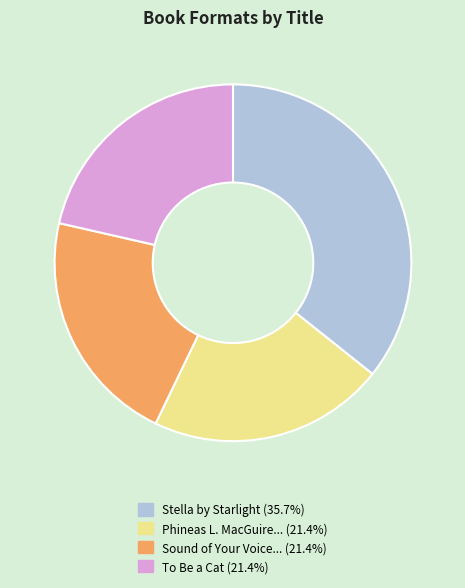

Does any single category account for the majority?

No